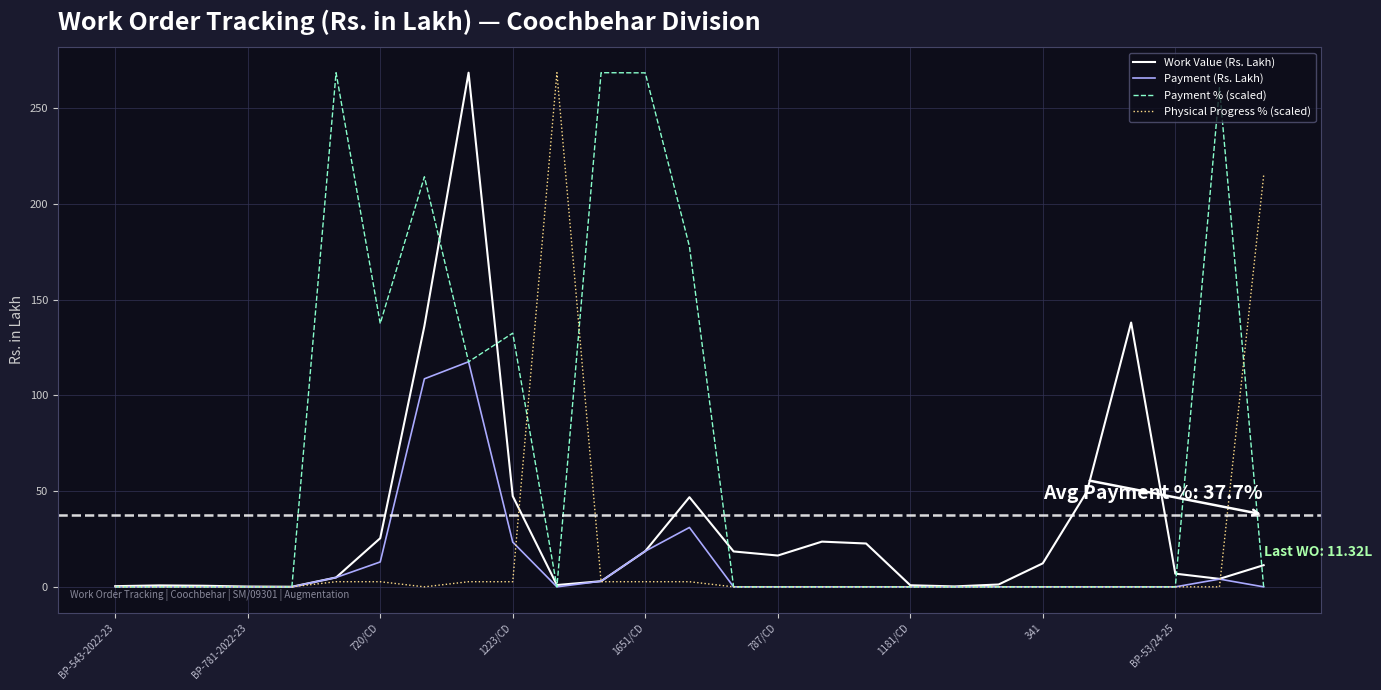

What is the highest value of the Work Value (Rs. Lakh) series?

268.4